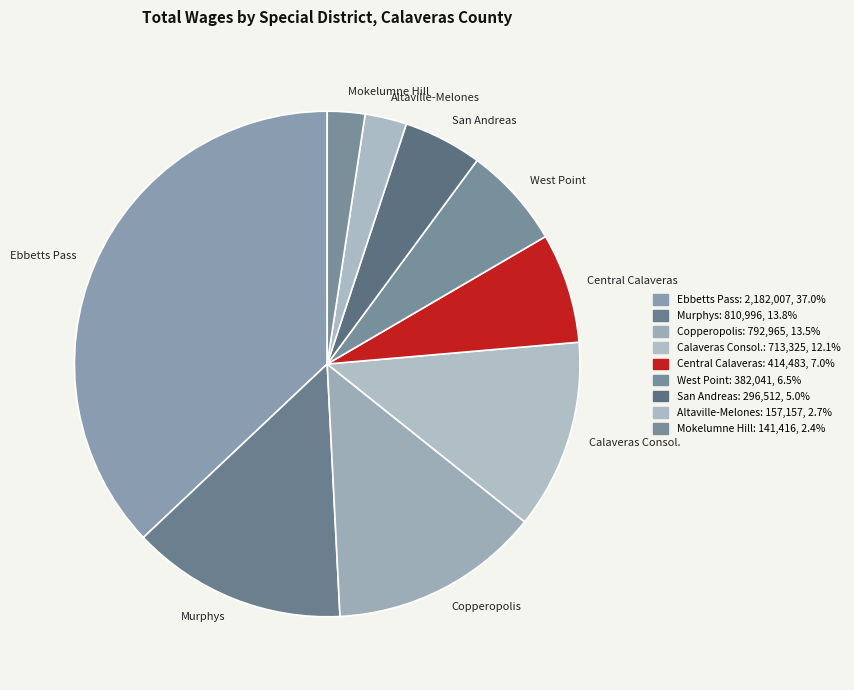

Is there any slice that represents more than half of the pie?

No